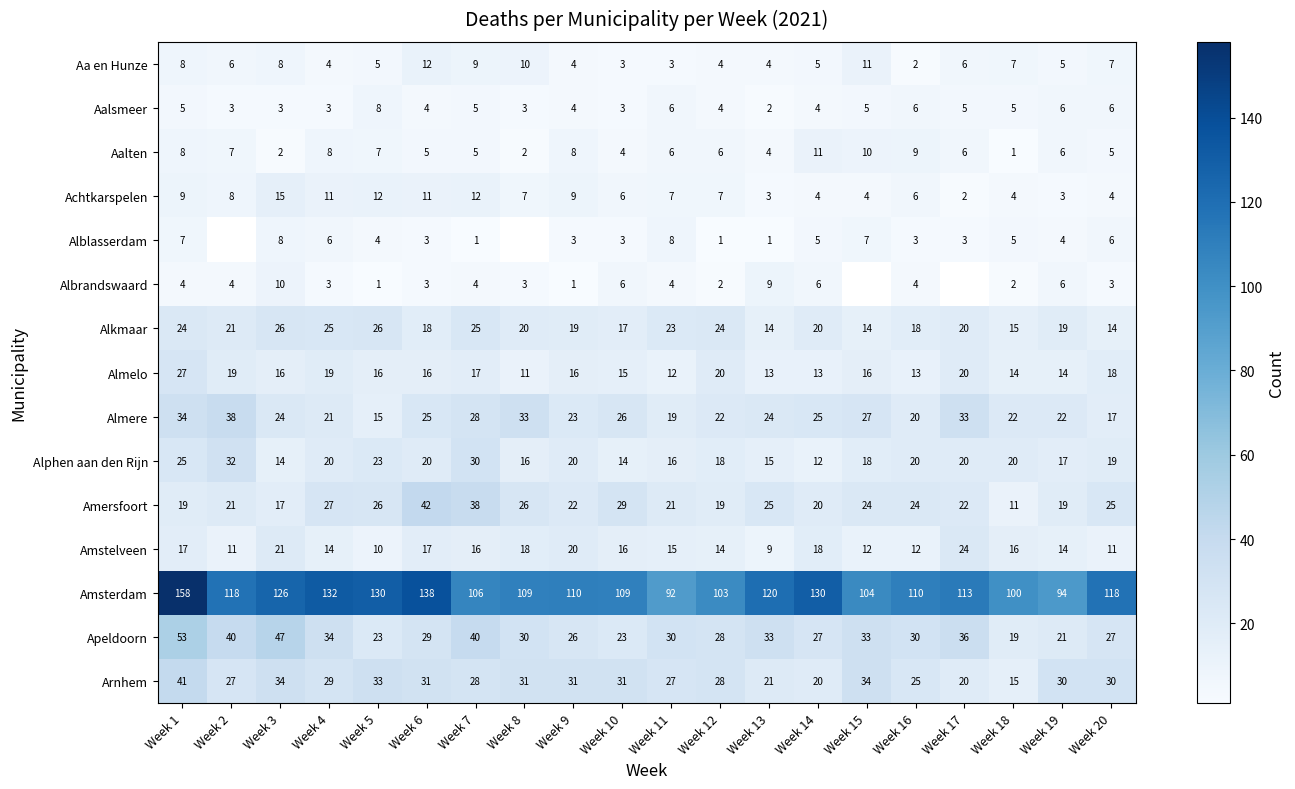

What is the maximum value shown in the chart?

158.0